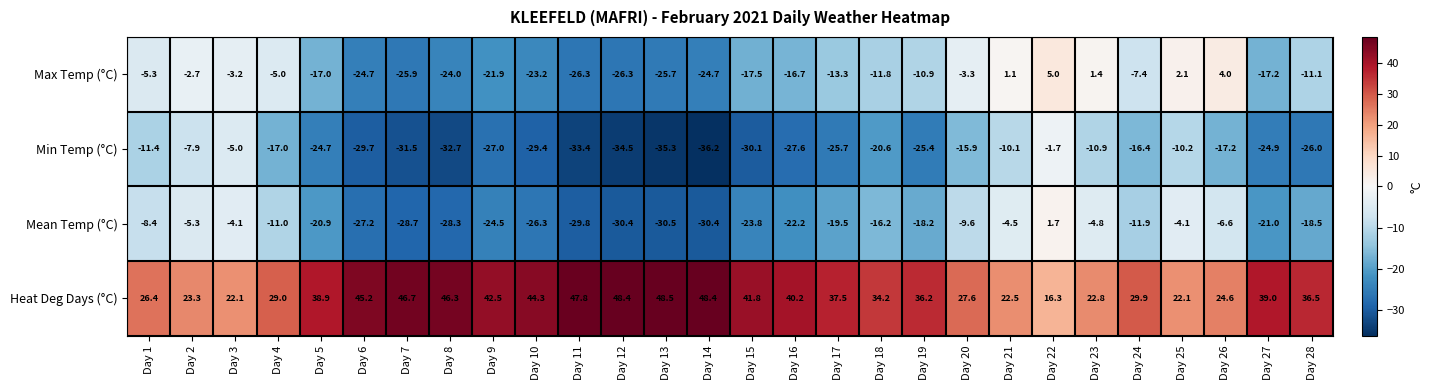

The value of Heat Deg Days (°C) at Day 23 is 11.5. True or false?

False